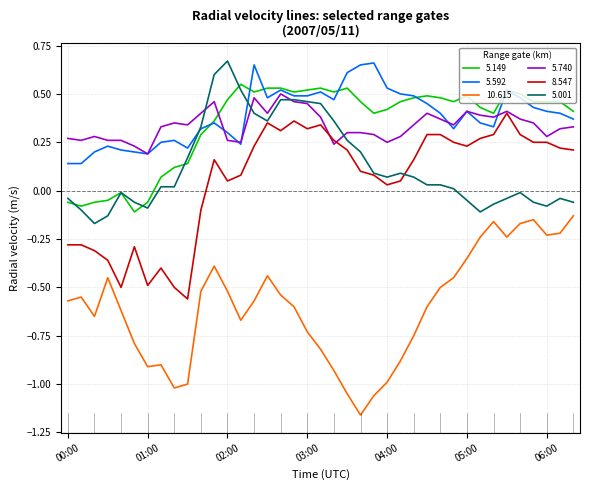

True or false: 5.001 and 10.615 intersect in this chart.

False